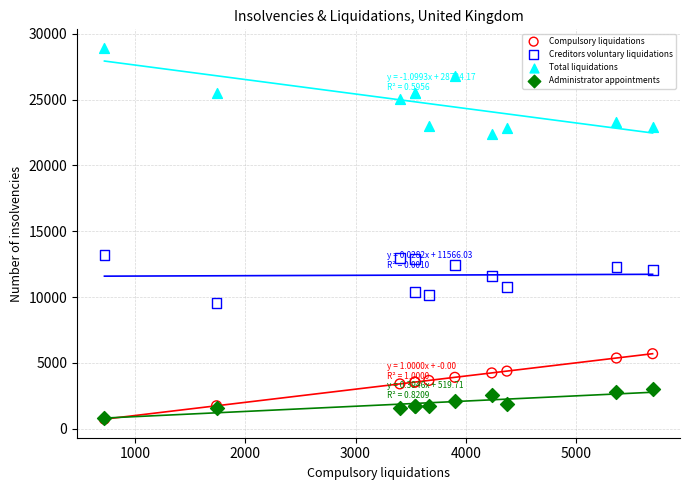

What are all the series names shown in the legend?

Compulsory liquidations, Creditors voluntary liquidations, Total liquidations, Administrator appointments